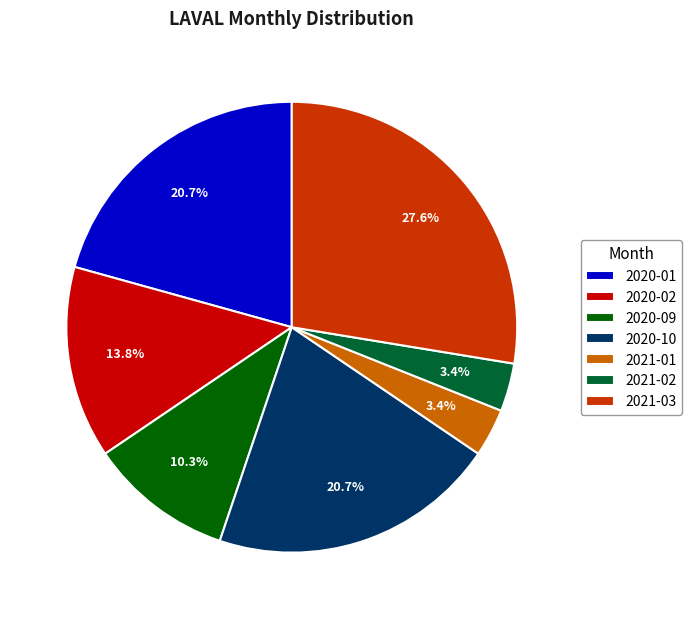

Is 2021-01 the majority of the pie?

No